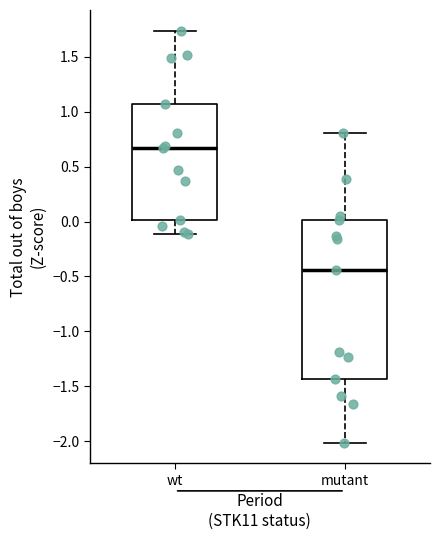

Reading left to right, read every box against the y-axis: the position of its median line, the range the box covers, and the ends of its whiskers. The values are not printed on the chart, so give them approximately, as read against the axis.

wt: median 0.65, box 0.00 to 1.05, whiskers -0.10 to 1.75
mutant: median -0.45, box -1.45 to 0.00, whiskers -2.00 to 0.80